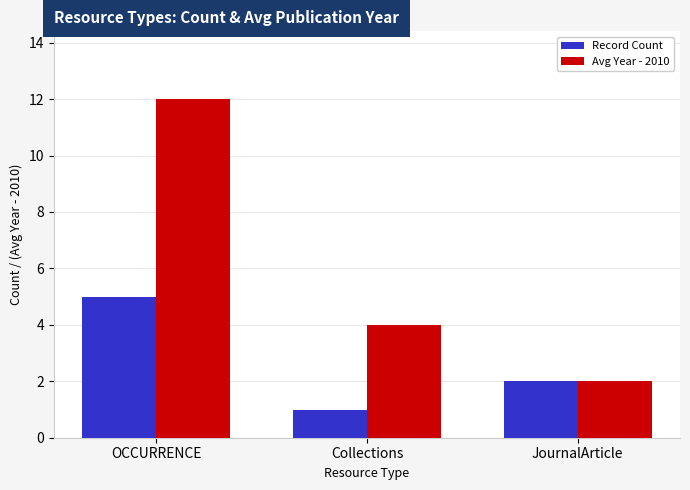

Which series has the largest total across all categories?

Avg Year - 2010